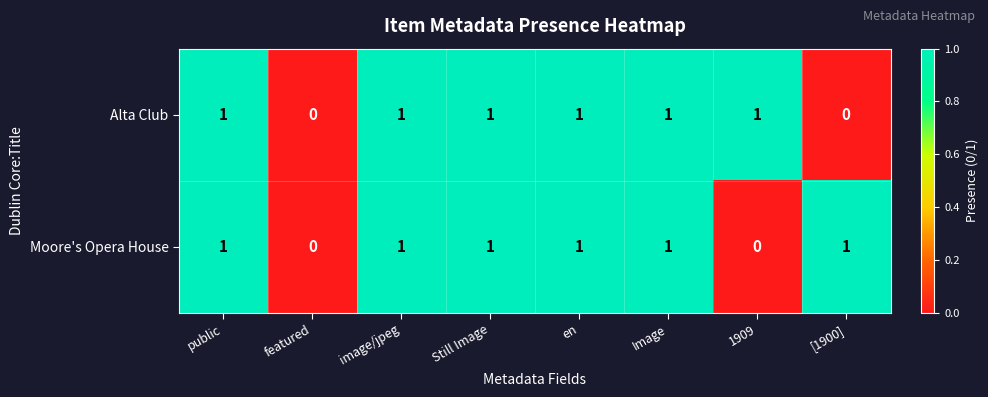

What is the difference between the highest and lowest values at 1909?

1